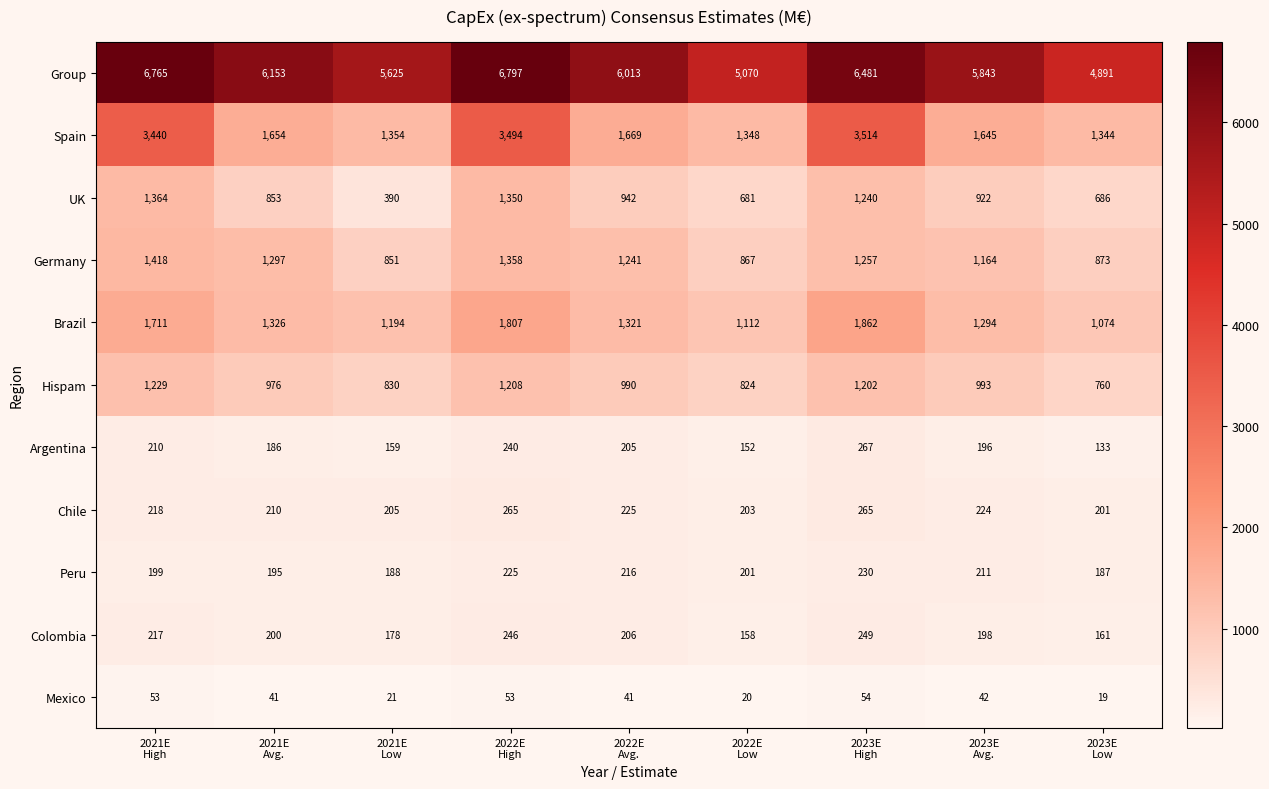

What is the minimum value shown in the chart?

19